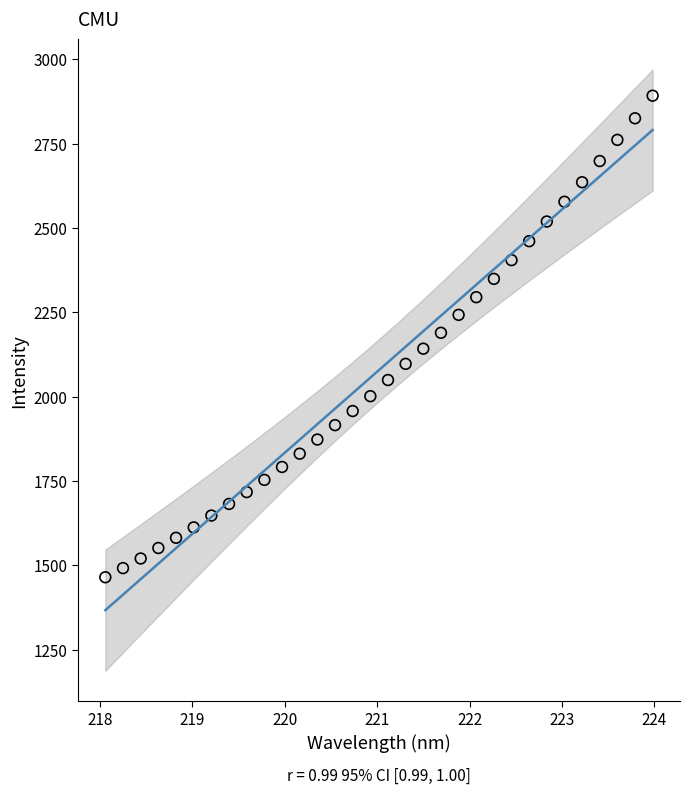

What is the range of Y values (max minus min)?

1427.0